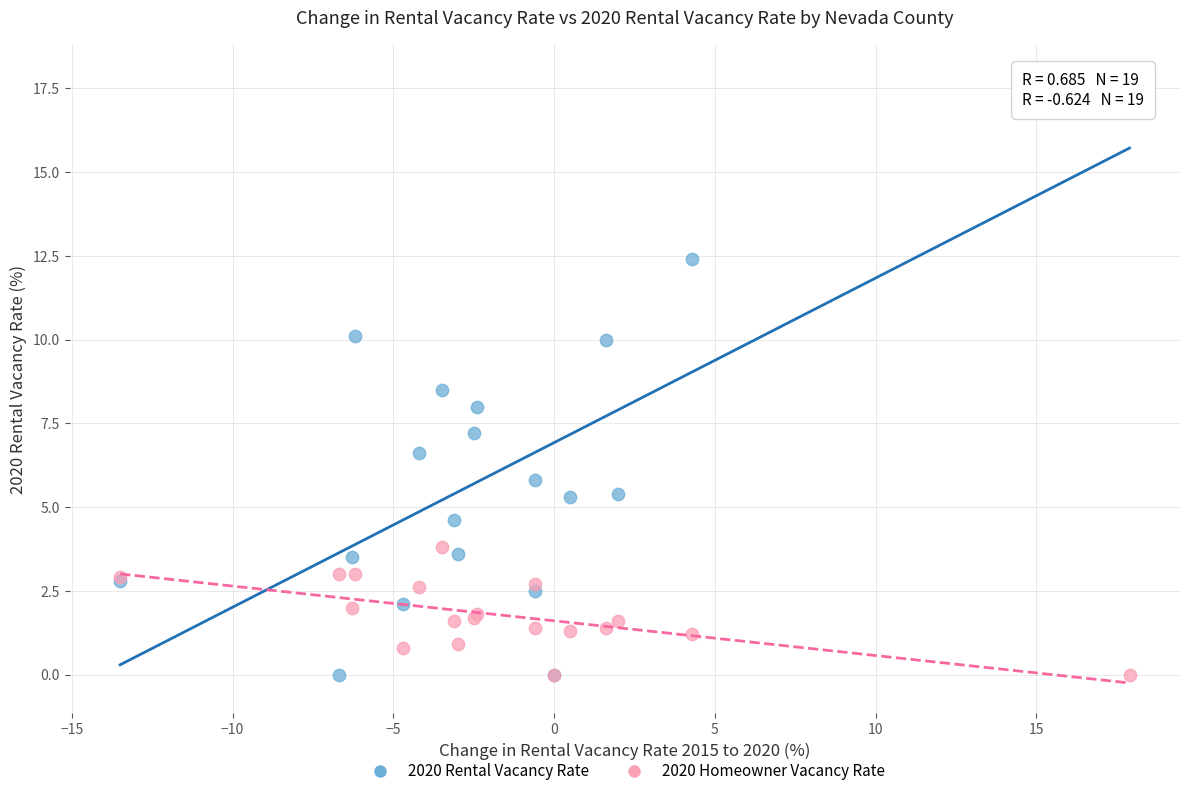

What are all the series names shown in the legend?

2020 Rental Vacancy Rate, 2020 Homeowner Vacancy Rate